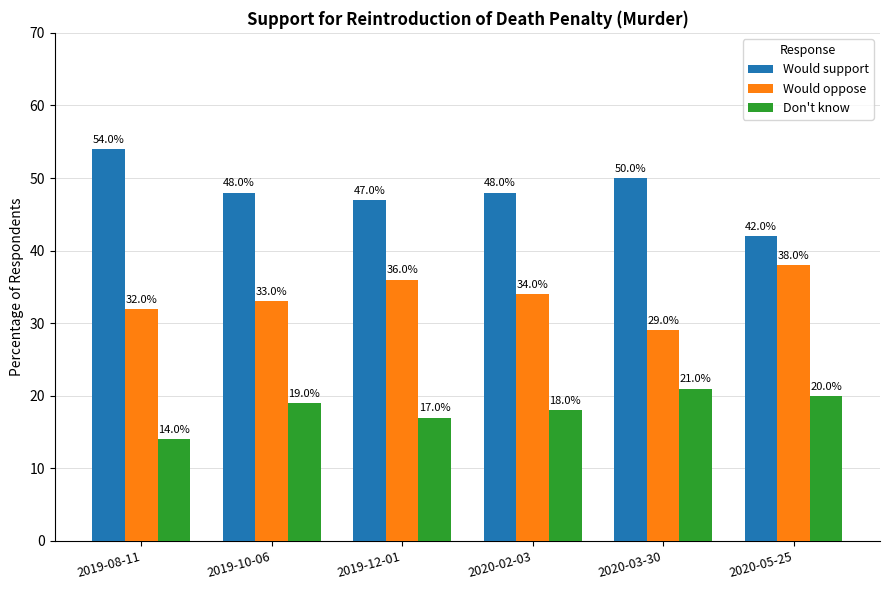

The Would oppose series shows 33.0 at 2019-10-06. True or false?

True